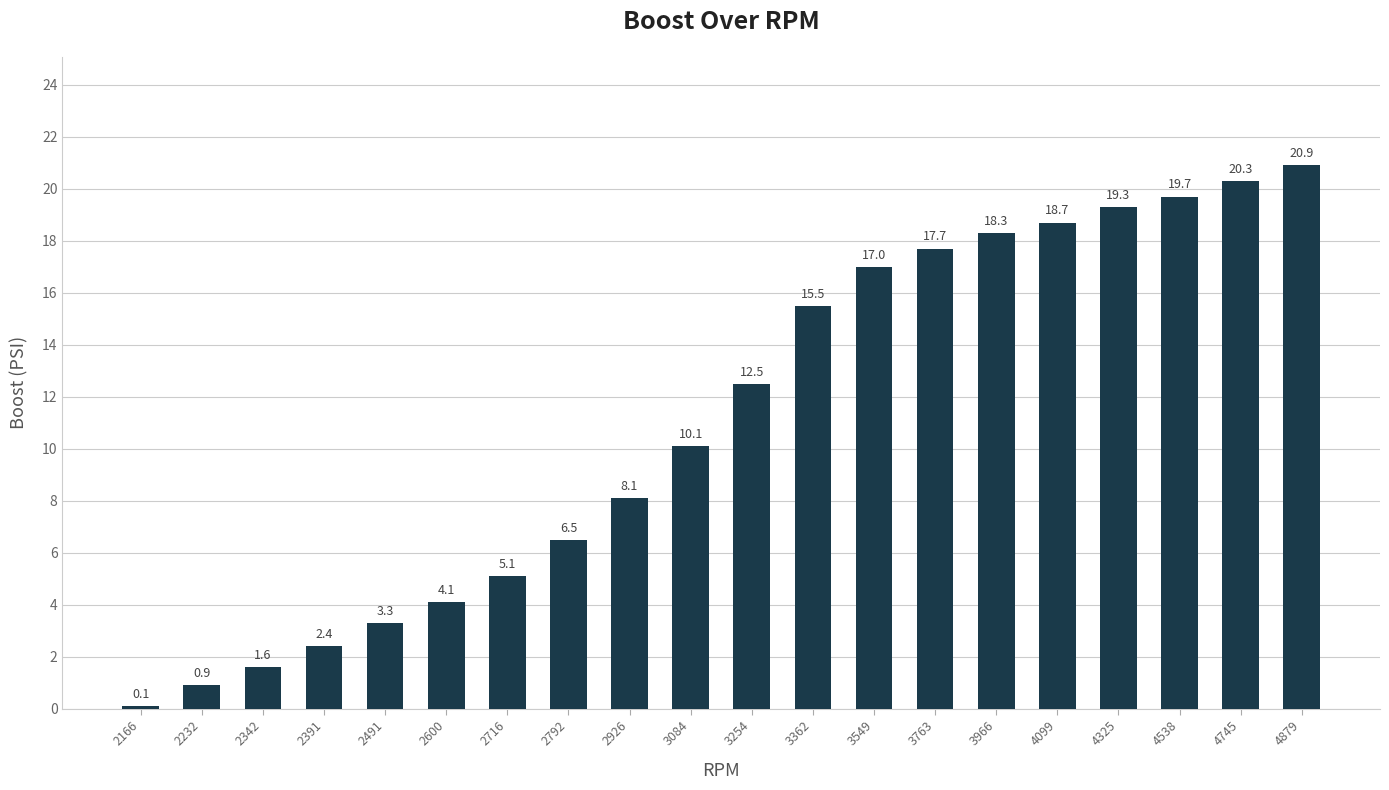

The chart shows a value of 2.3 at 2716. True or false?

False